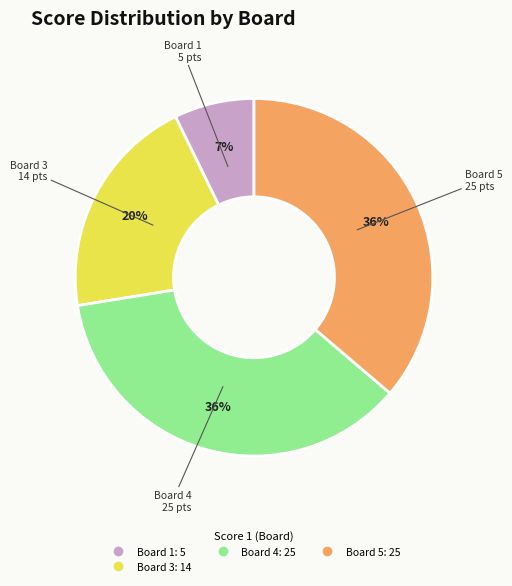

To the nearest percent, what is the average slice percentage?

25%